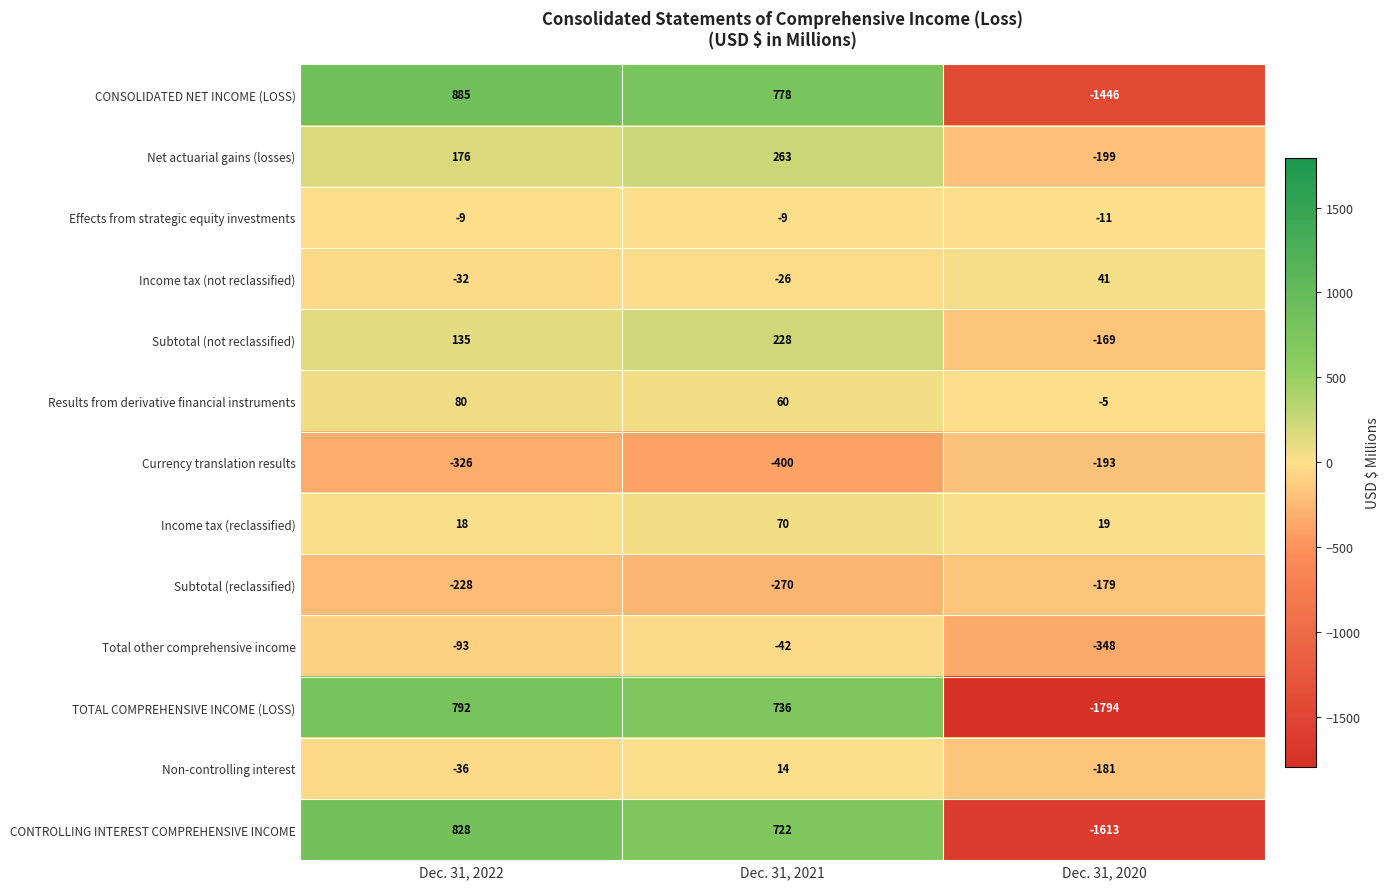

What is the greatest value displayed?

885